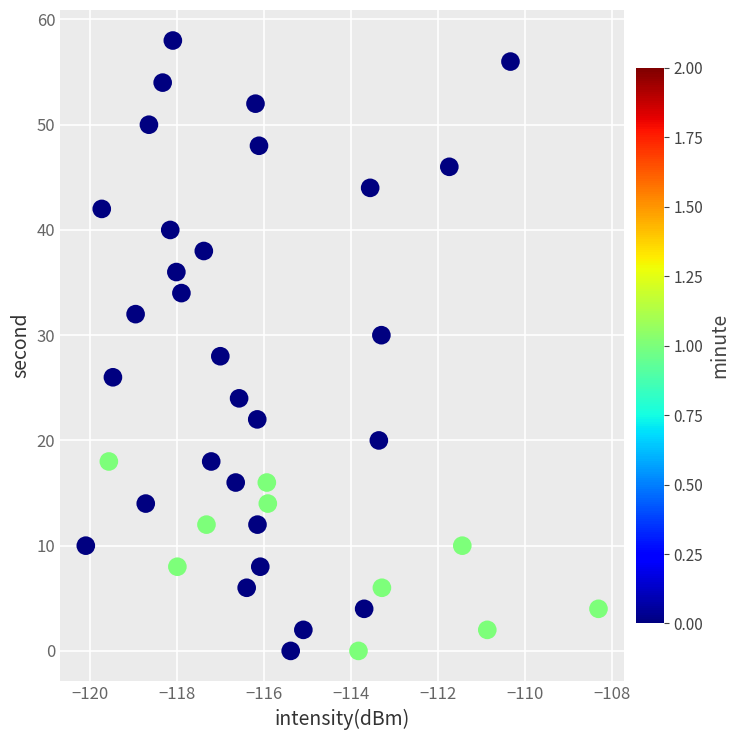

What is the range of Y values (max minus min)?

58